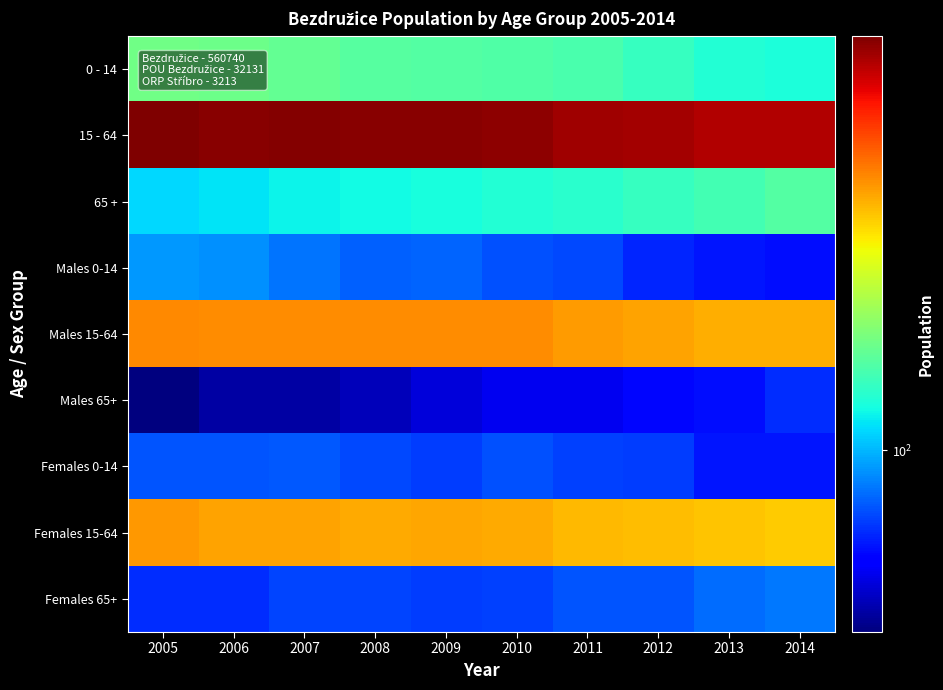

Rank the series by their maximum value, from lowest to highest.

Males 65+, Females 0-14, Females 65+, Males 0-14, 65 +, 0 - 14, Females 15-64, Males 15-64, 15 - 64